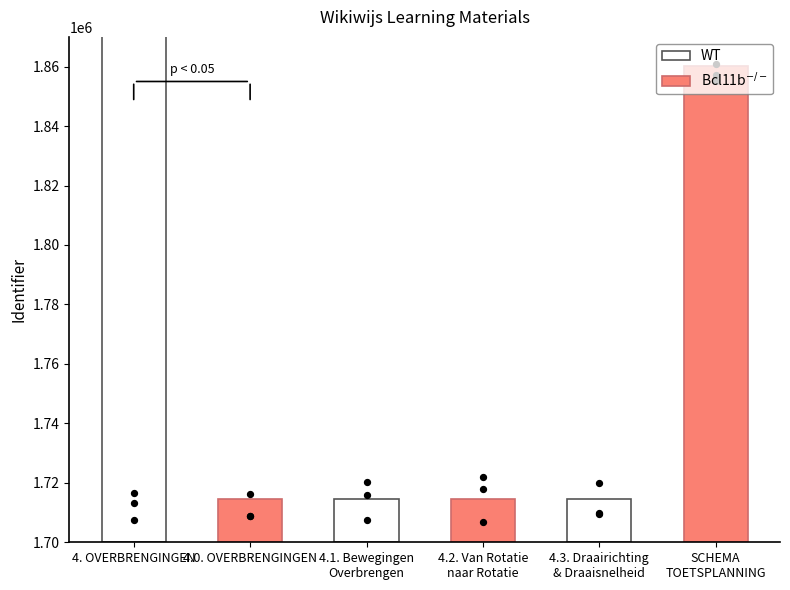

Which has a higher value, 4.1. Bewegingen
Overbrengen or 4.0. OVERBRENGINGEN?

4.0. OVERBRENGINGEN